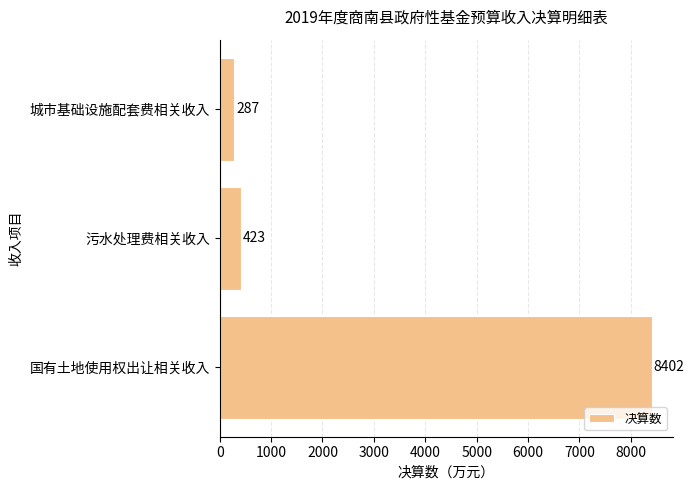

True or false: the data shows 3888 at 国有土地使用权出让相关收入.

False